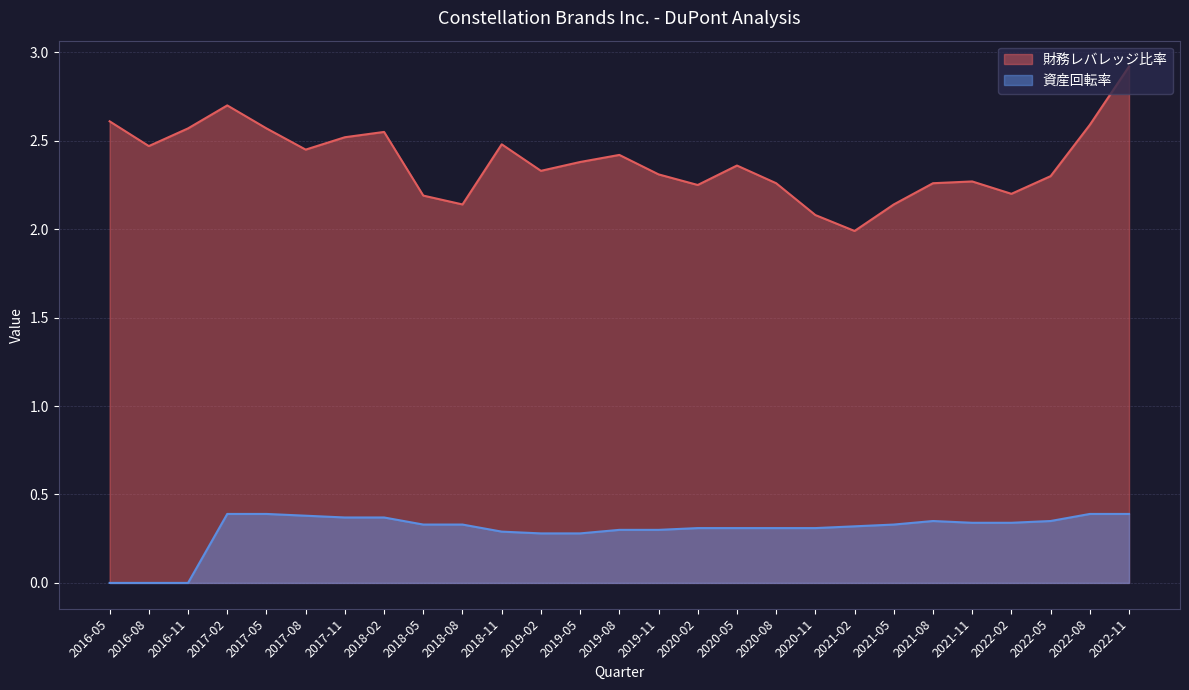

At which category does 財務レバレッジ比率 reach its first local peak?

2017-02